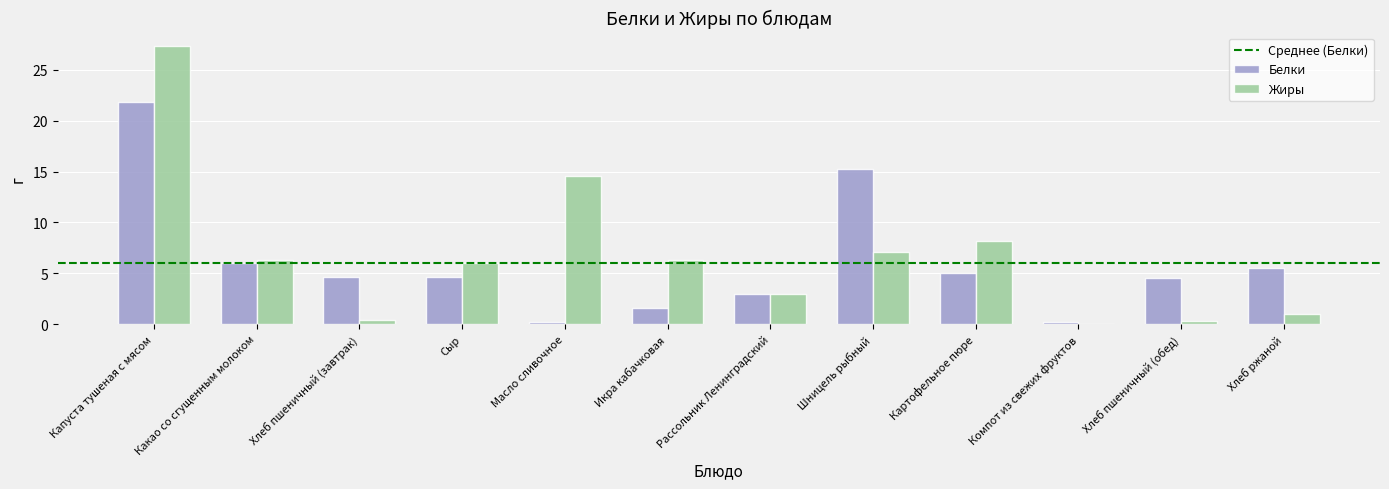

What is the highest value of the Жиры series?

27.3